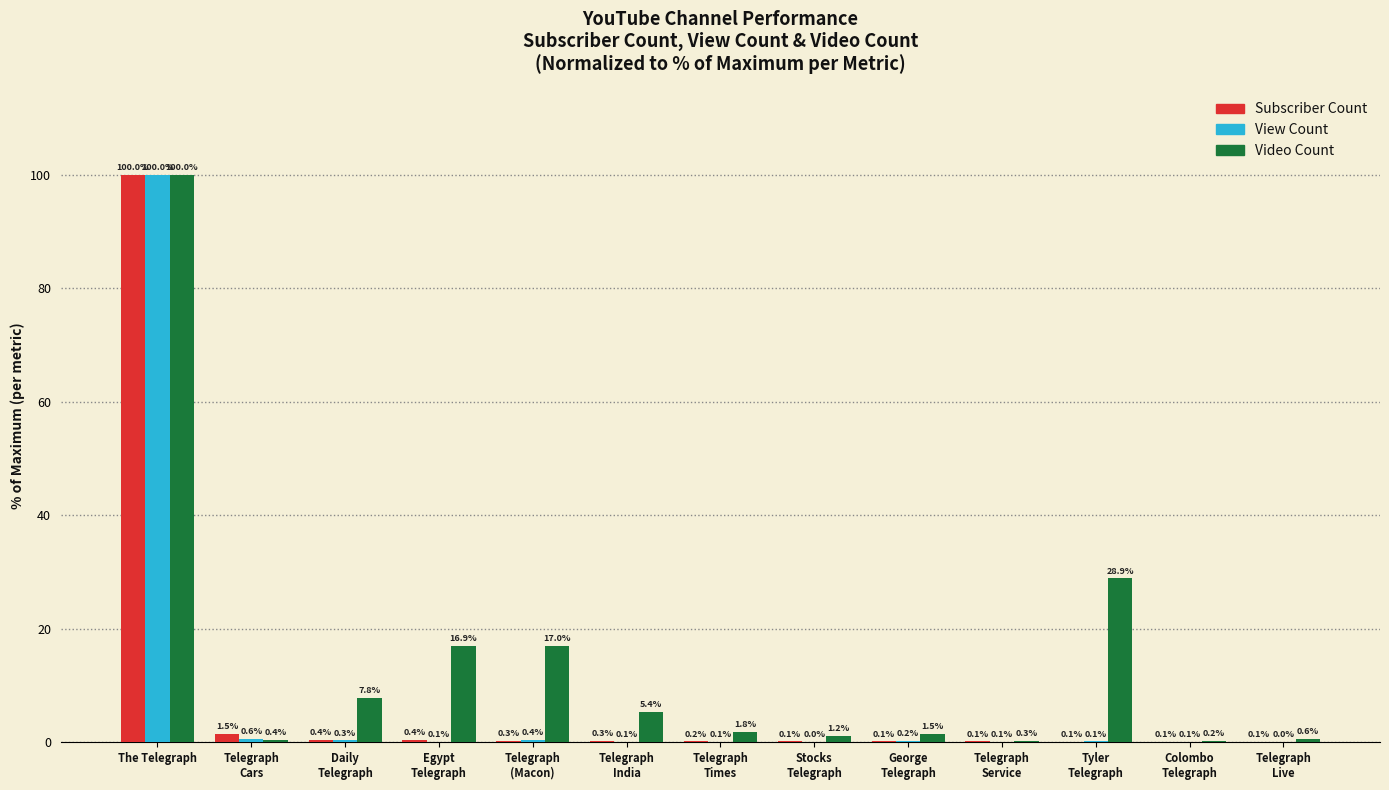

What is the greatest value displayed?

100.0